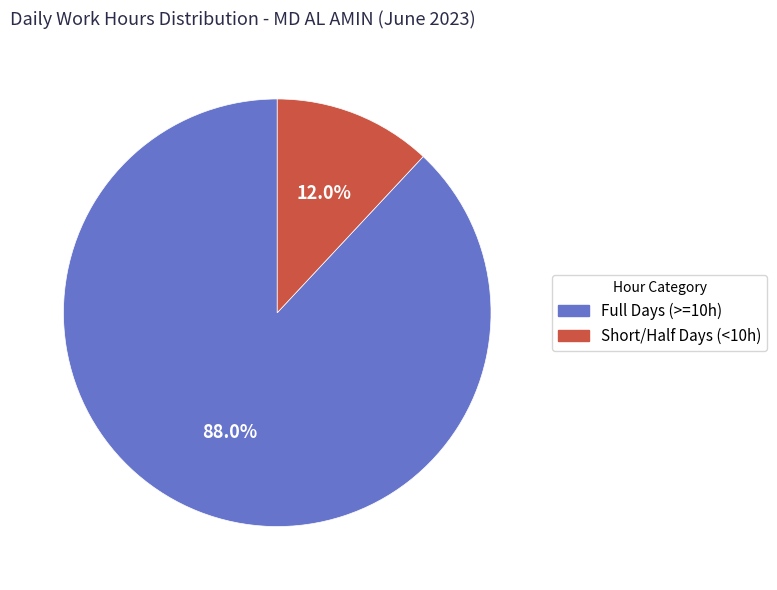

Does any single category account for the majority?

Yes